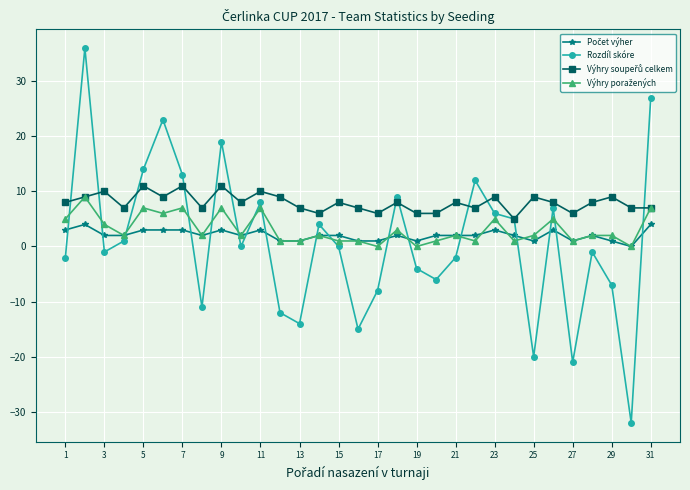

Which series has the largest range (max minus min)?

Rozdíl skóre